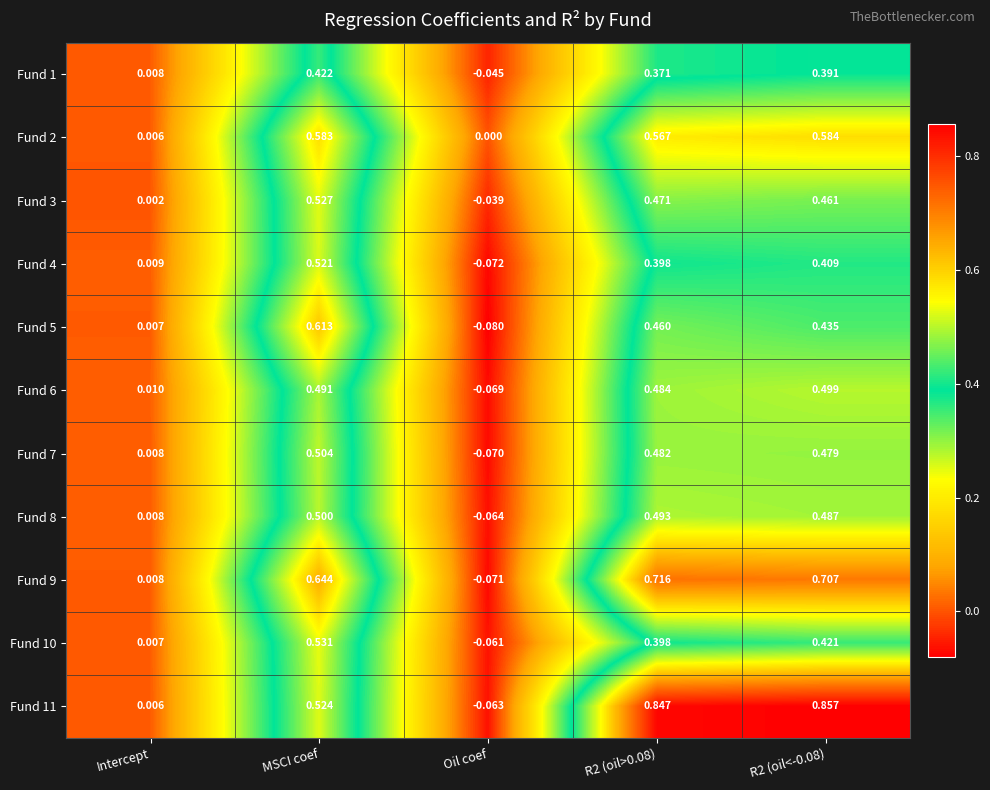

What is the total value across all series at R2 (oil<-0.08)?

5.7